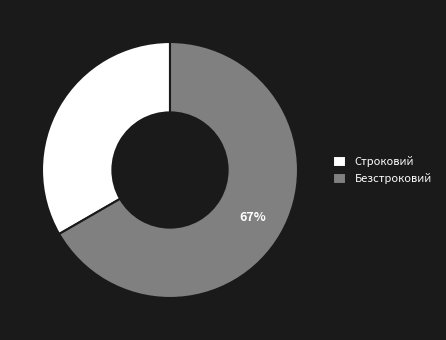

Does any single category account for the majority?

Yes